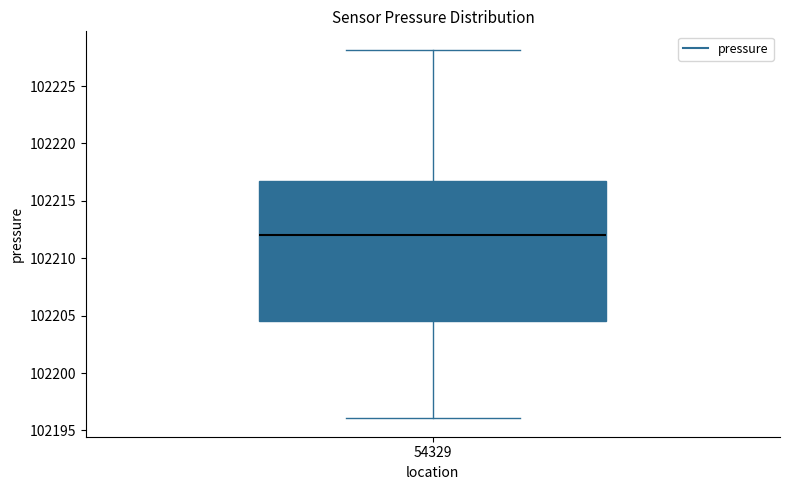

Where is the lower edge of the box at x = 54329 on the y-axis? The values are not printed on the chart, so give them approximately, as read against the axis.

102204.5